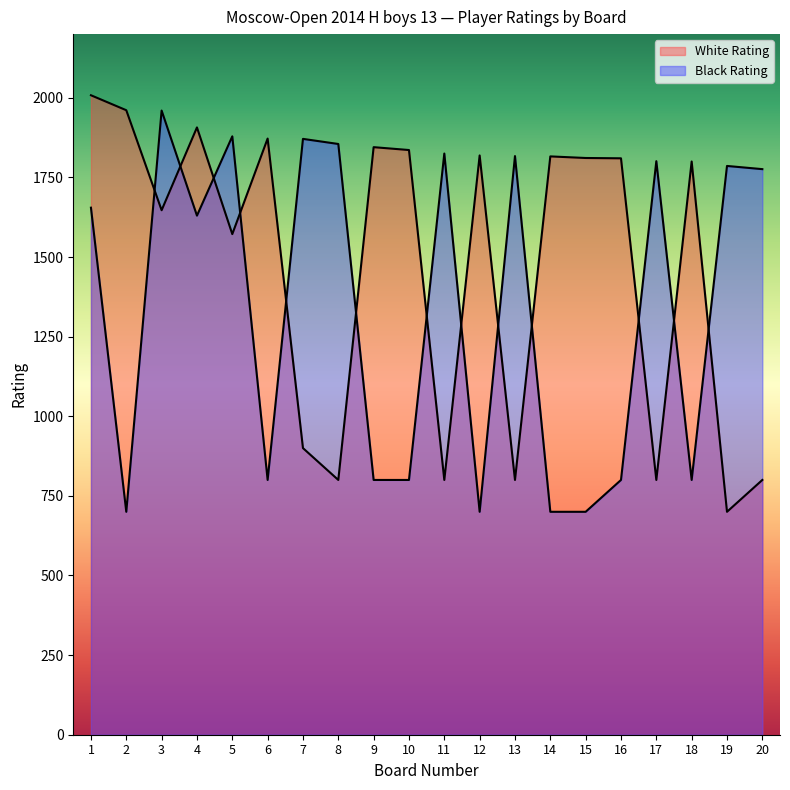

At which category does White Rating reach its first local valley?

3